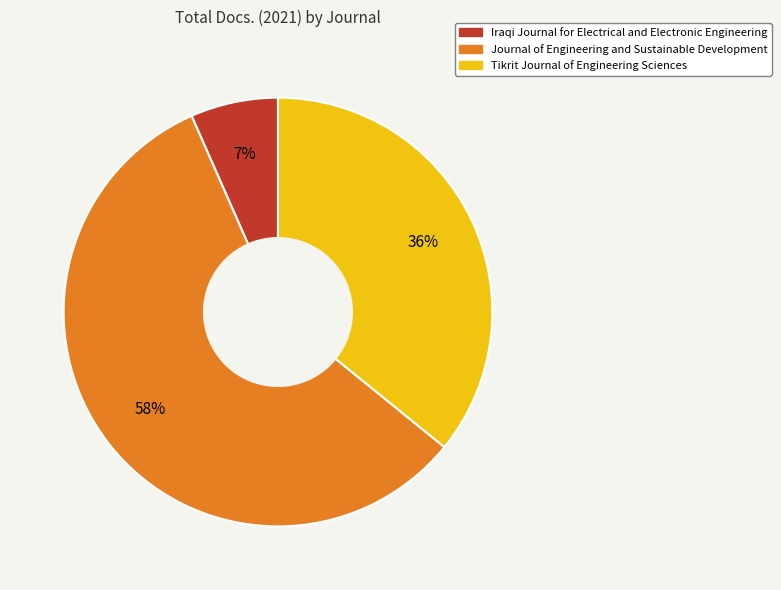

Is there any slice that represents more than half of the pie?

Yes